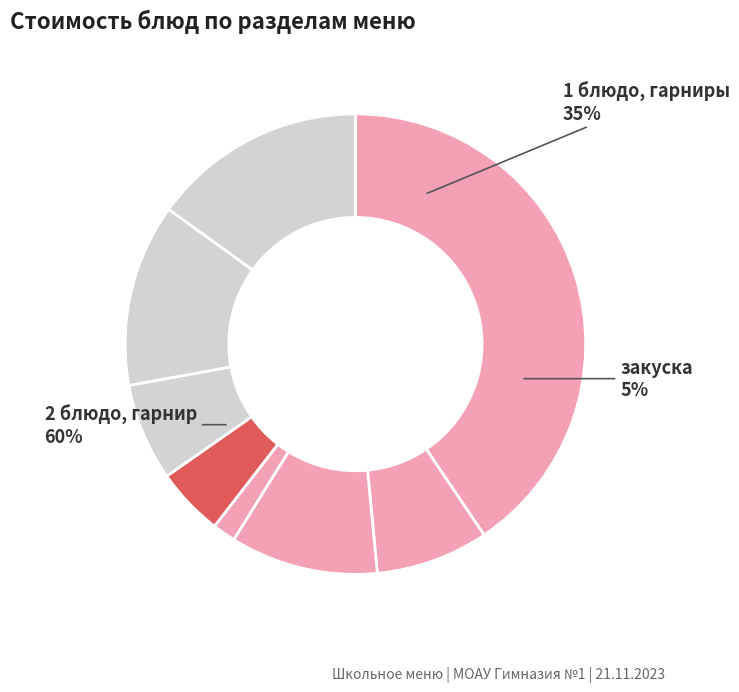

The хлеб slice represents 2% of the pie. True or false?

True